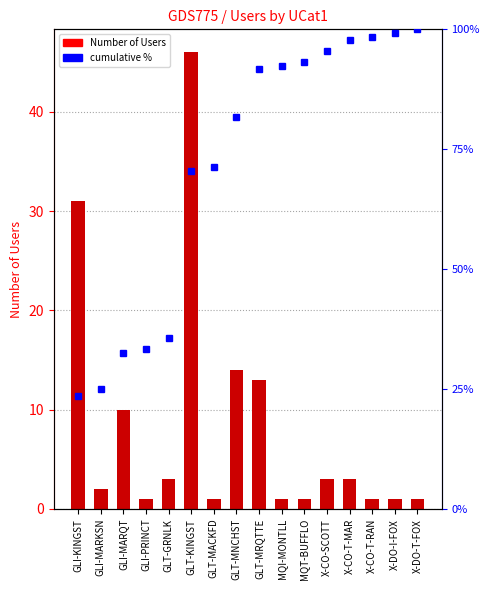

At which category is the sum across all series the highest?

GLT-KINGST